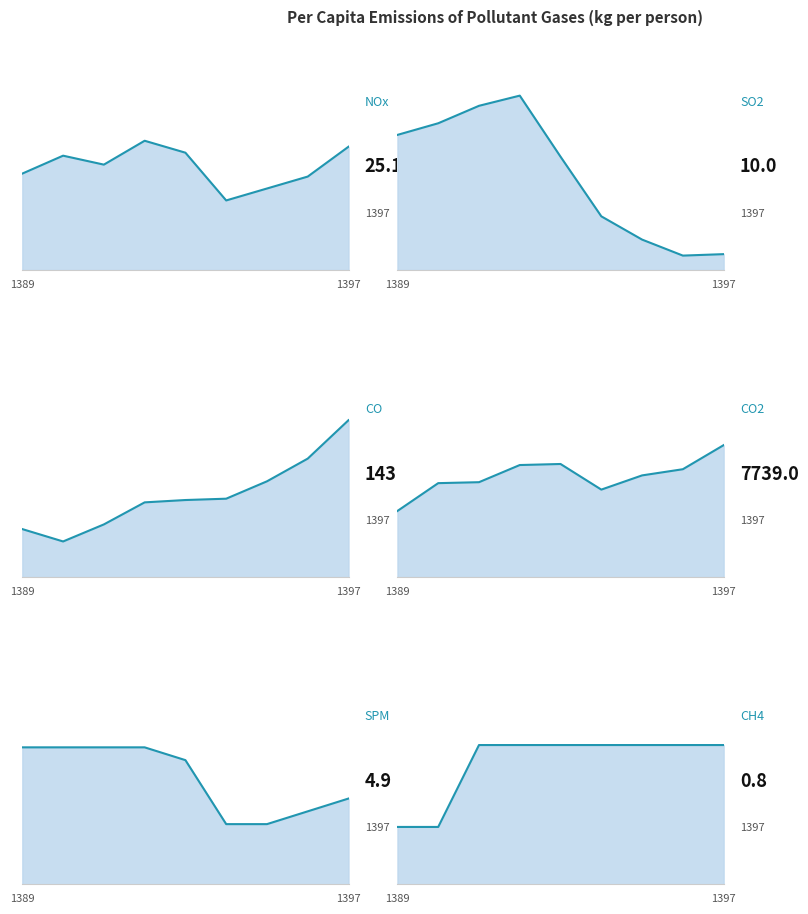

True or false: CO2 has more than 0 points higher than both neighbors.

True